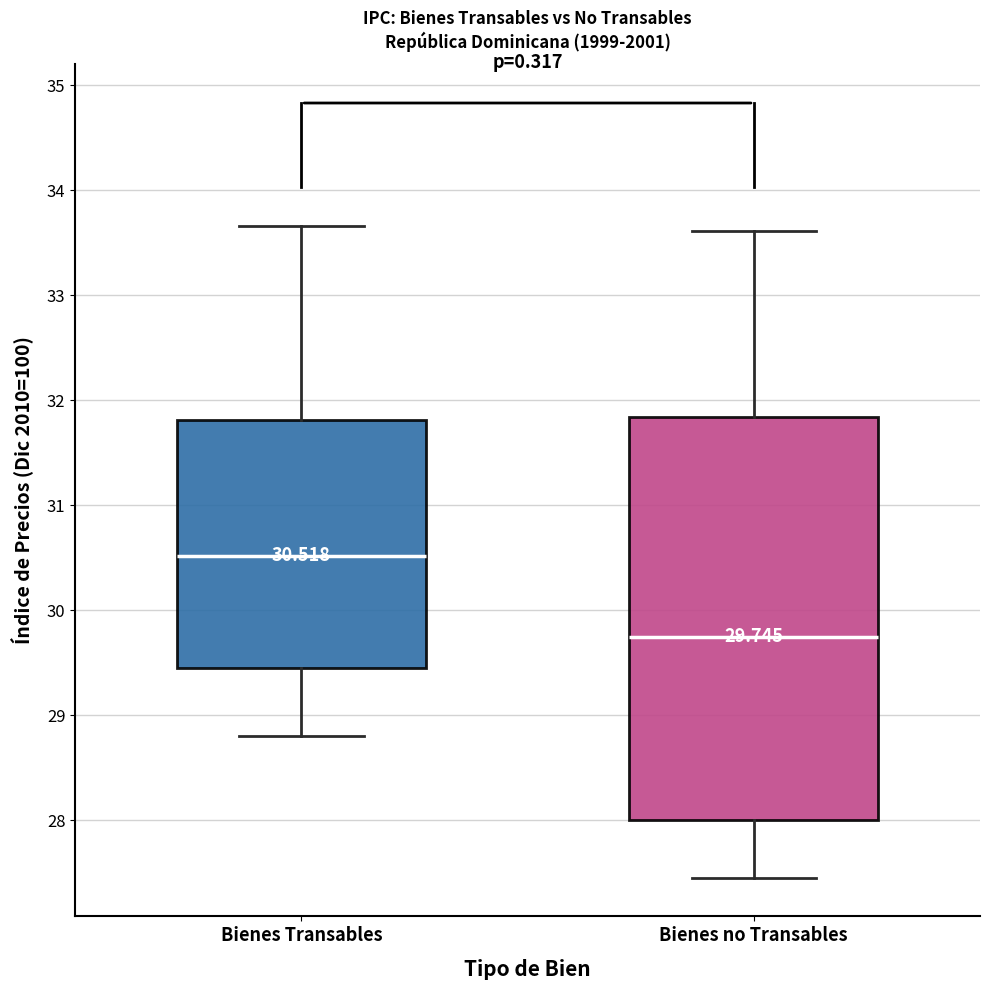

Which box has the highest median line?

Bienes Transables